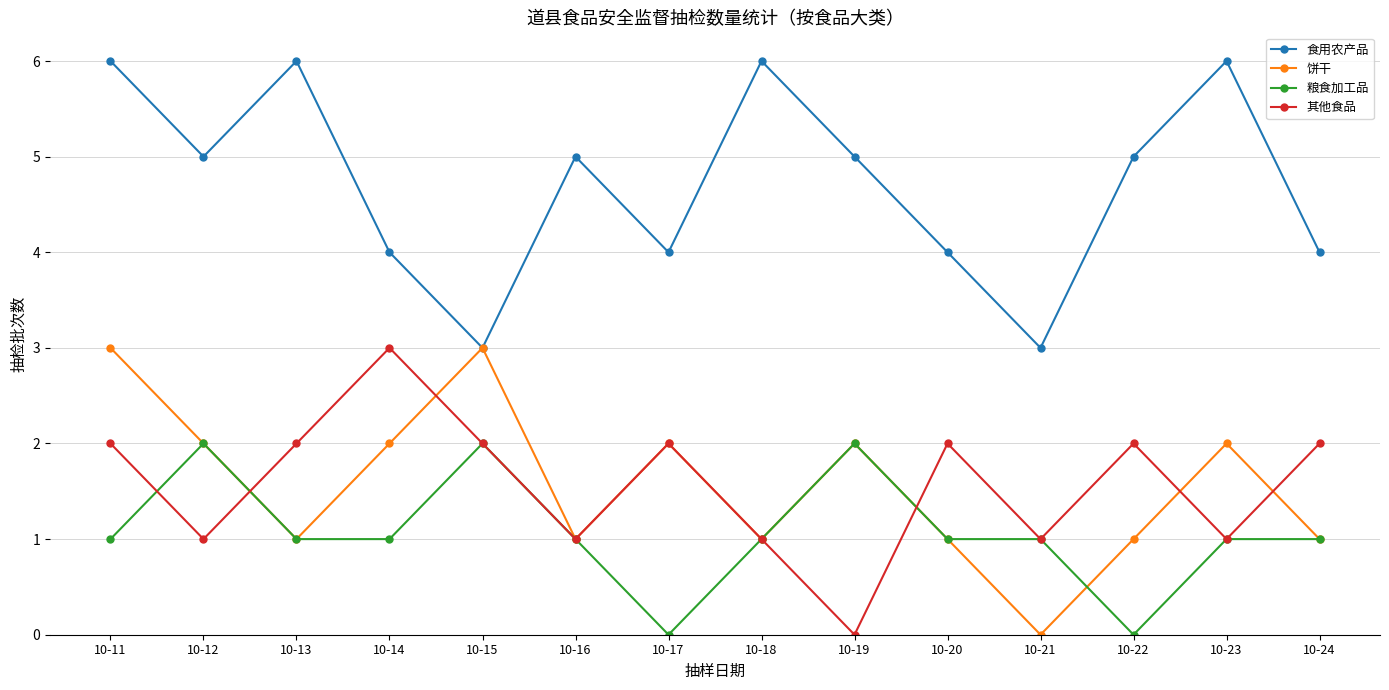

True or false: 食用农产品 and 粮食加工品 cross at least once.

False